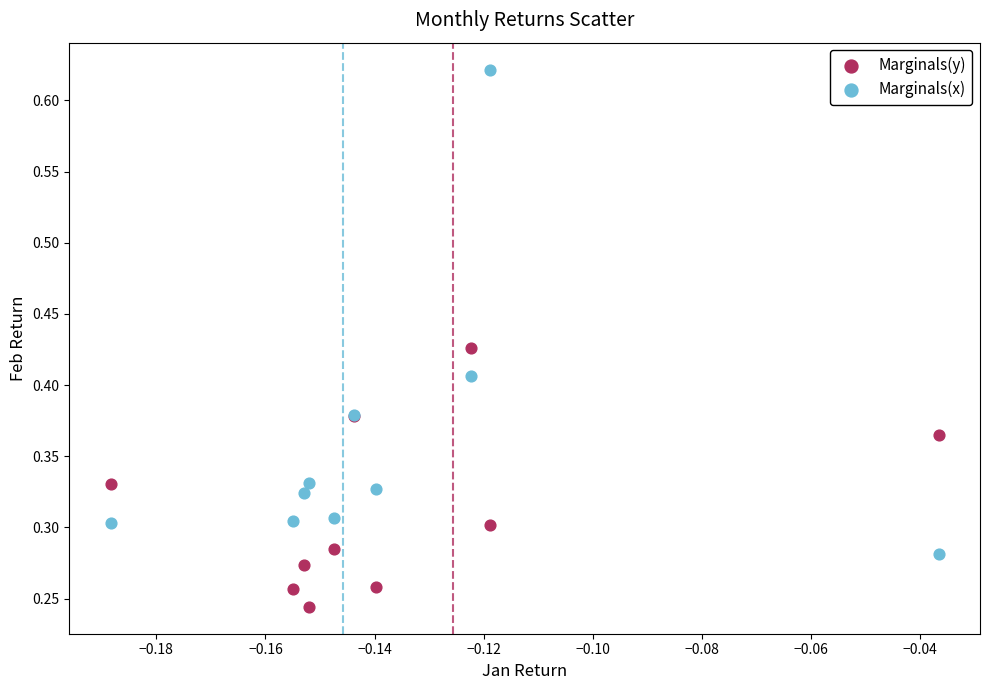

Which series has the widest spread of Y values?

Marginals(x)